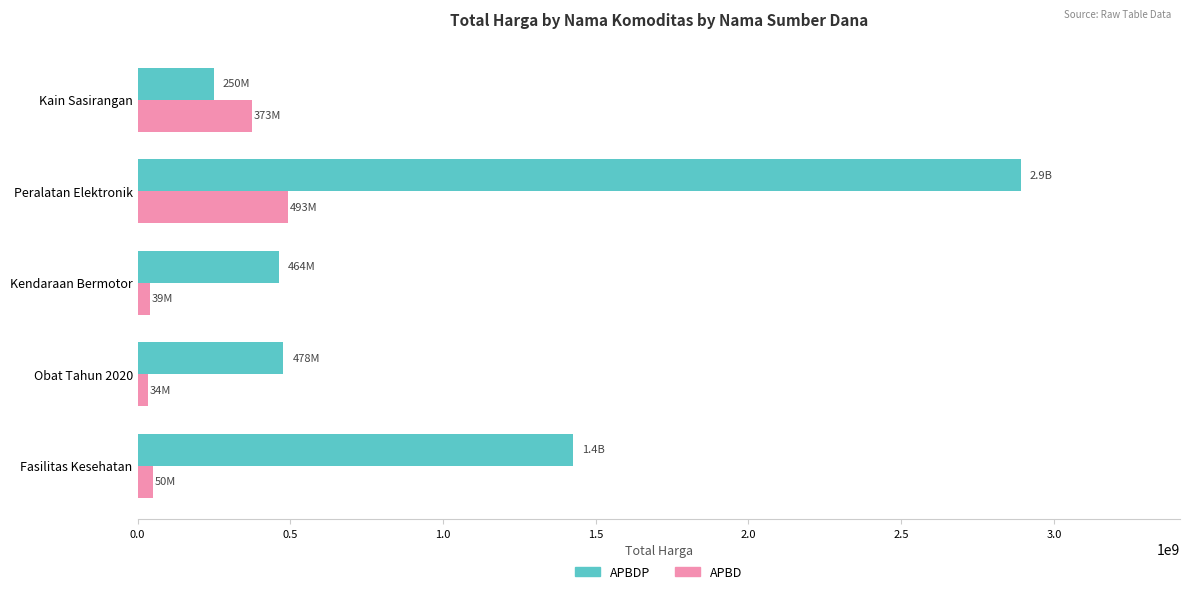

What is the difference between the highest and lowest values at Kain Sasirangan?

123054000